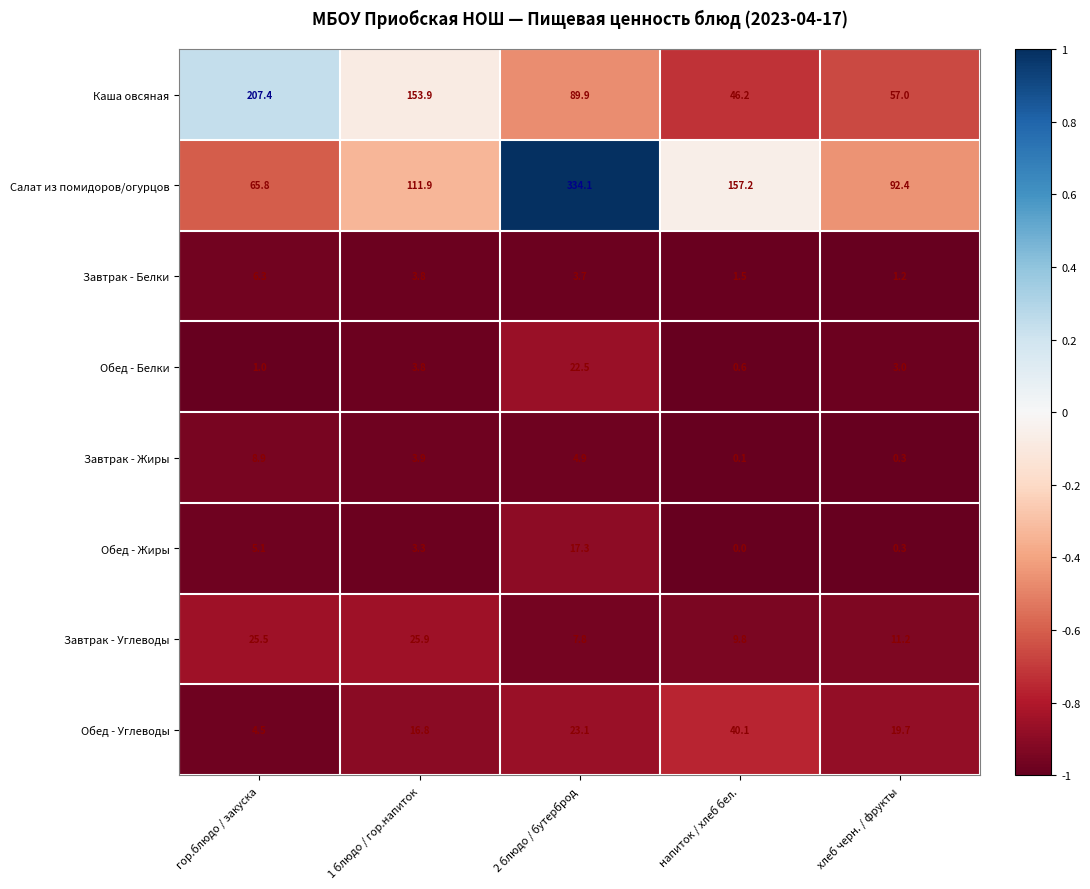

Which category has the highest value across all series?

2 блюдо / бутерброд